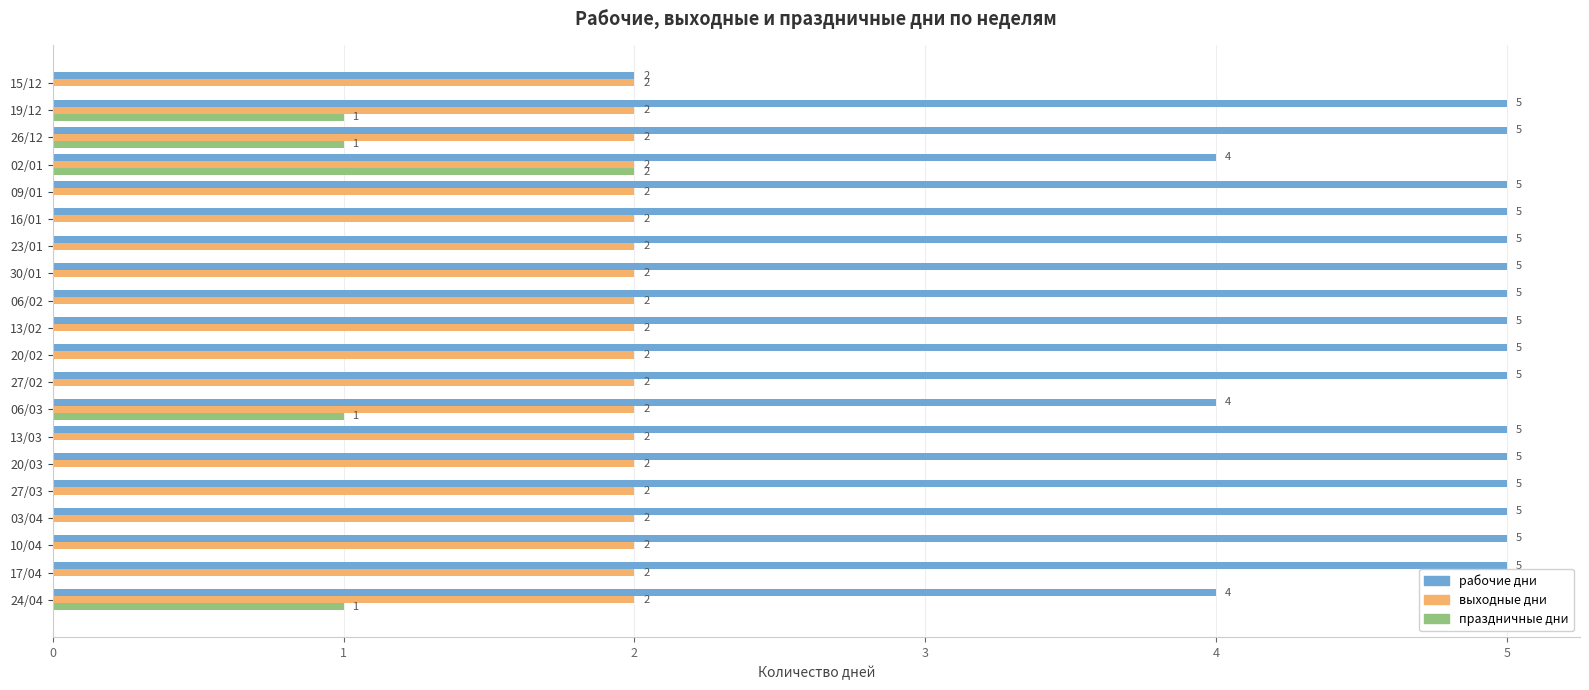

What is the maximum value for праздничные дни?

2